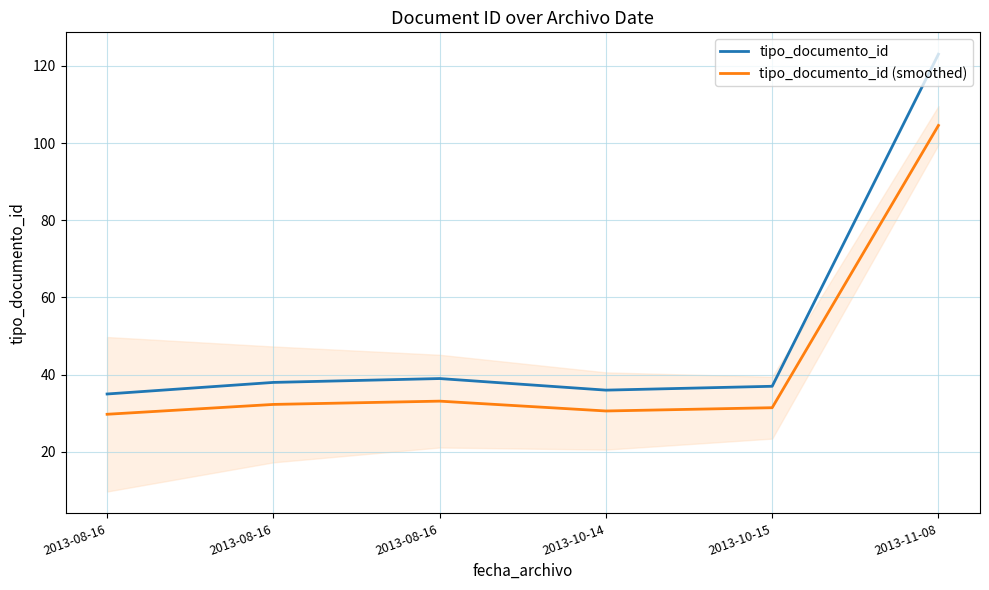

Rank the series at 2013-08-16 from highest to lowest value.

tipo_documento_id, tipo_documento_id (smoothed)